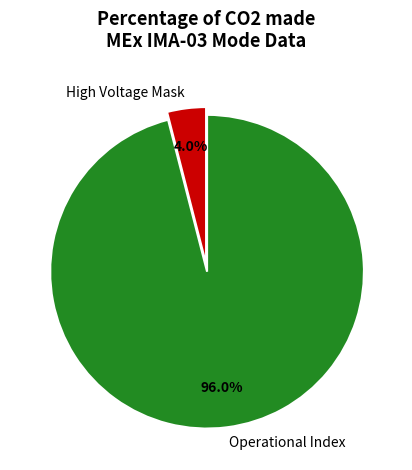

How many slices are in this pie chart?

2